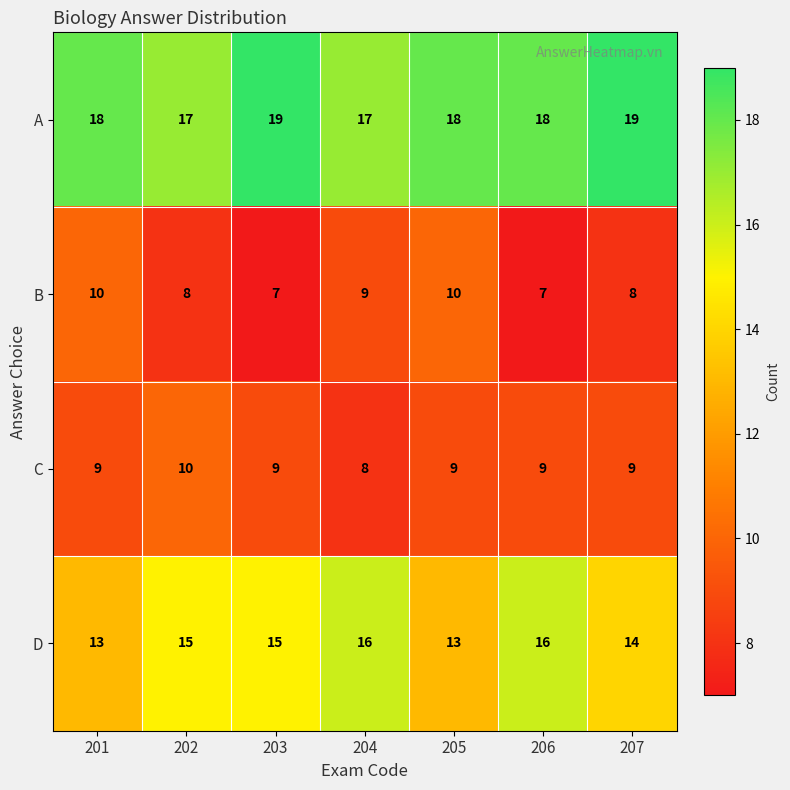

What value does the D series have at 203?

15